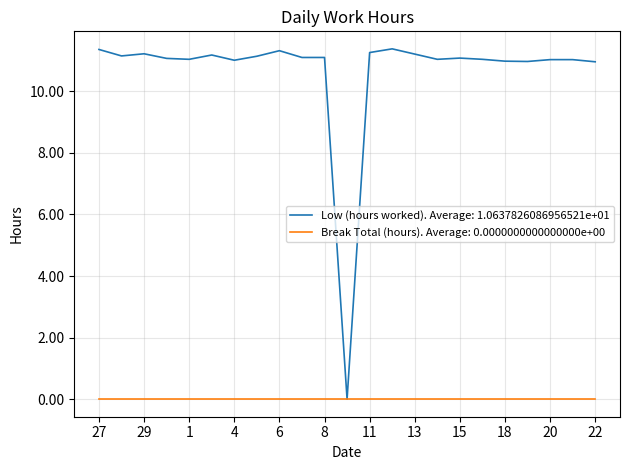

Which series has the largest range (max minus min)?

Low (hours worked). Average: 1.0637826086956521e+01